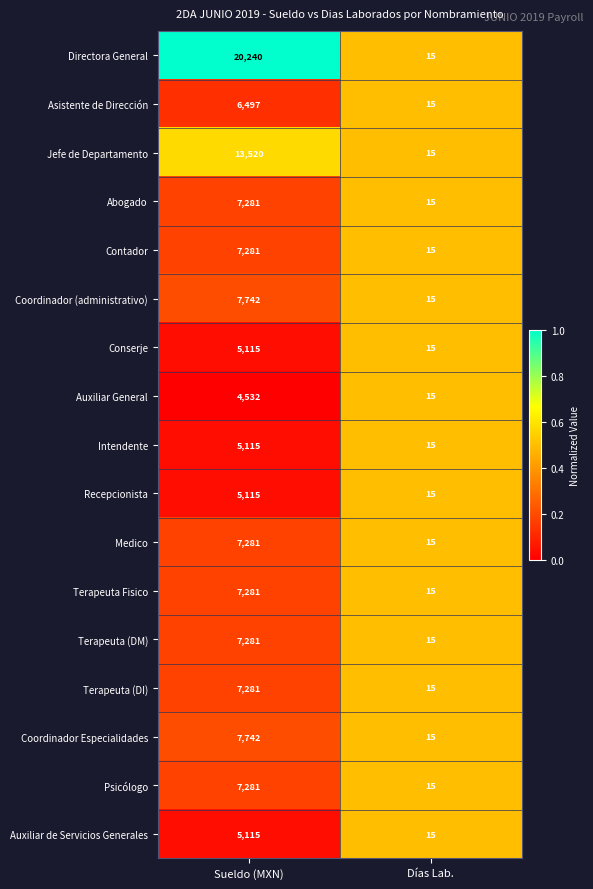

What is the maximum value shown in the chart?

20240